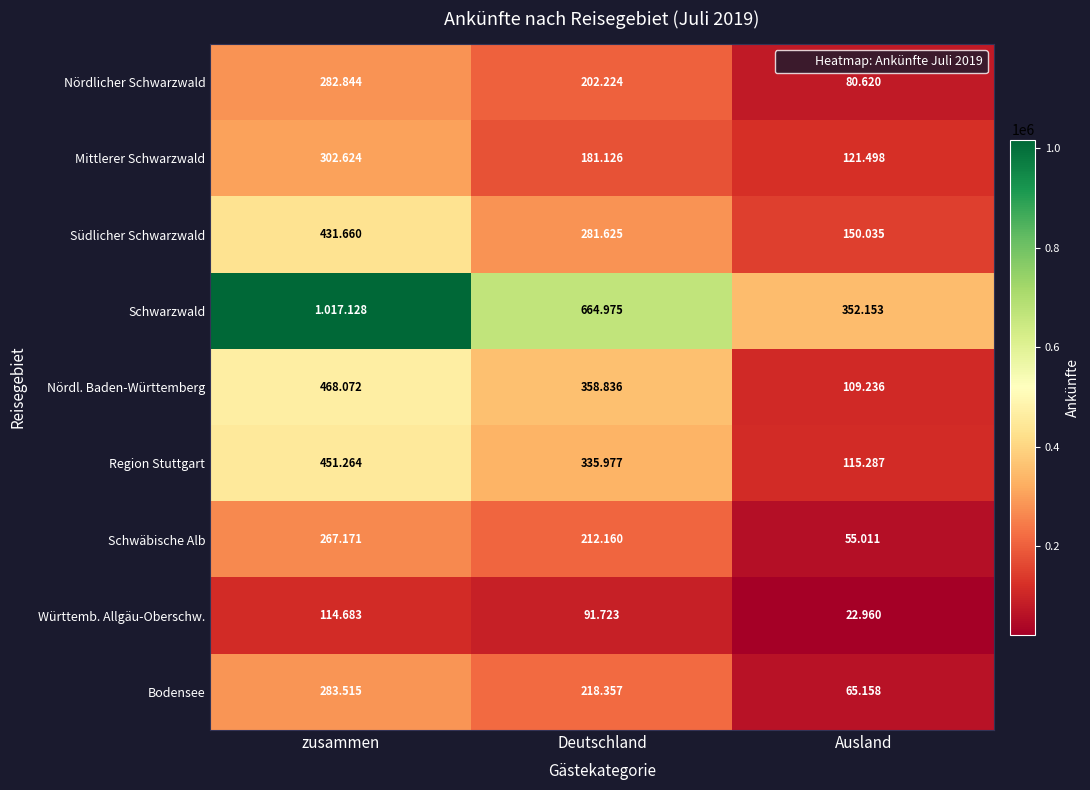

What is the difference between the second highest and minimum values in the Nördl. Baden-Württemberg series?

249600